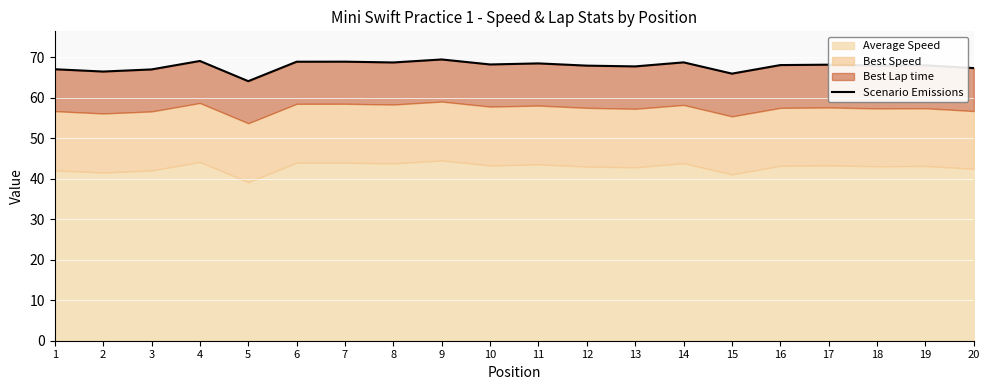

What is the change in value from 5 to 10?

+4.1